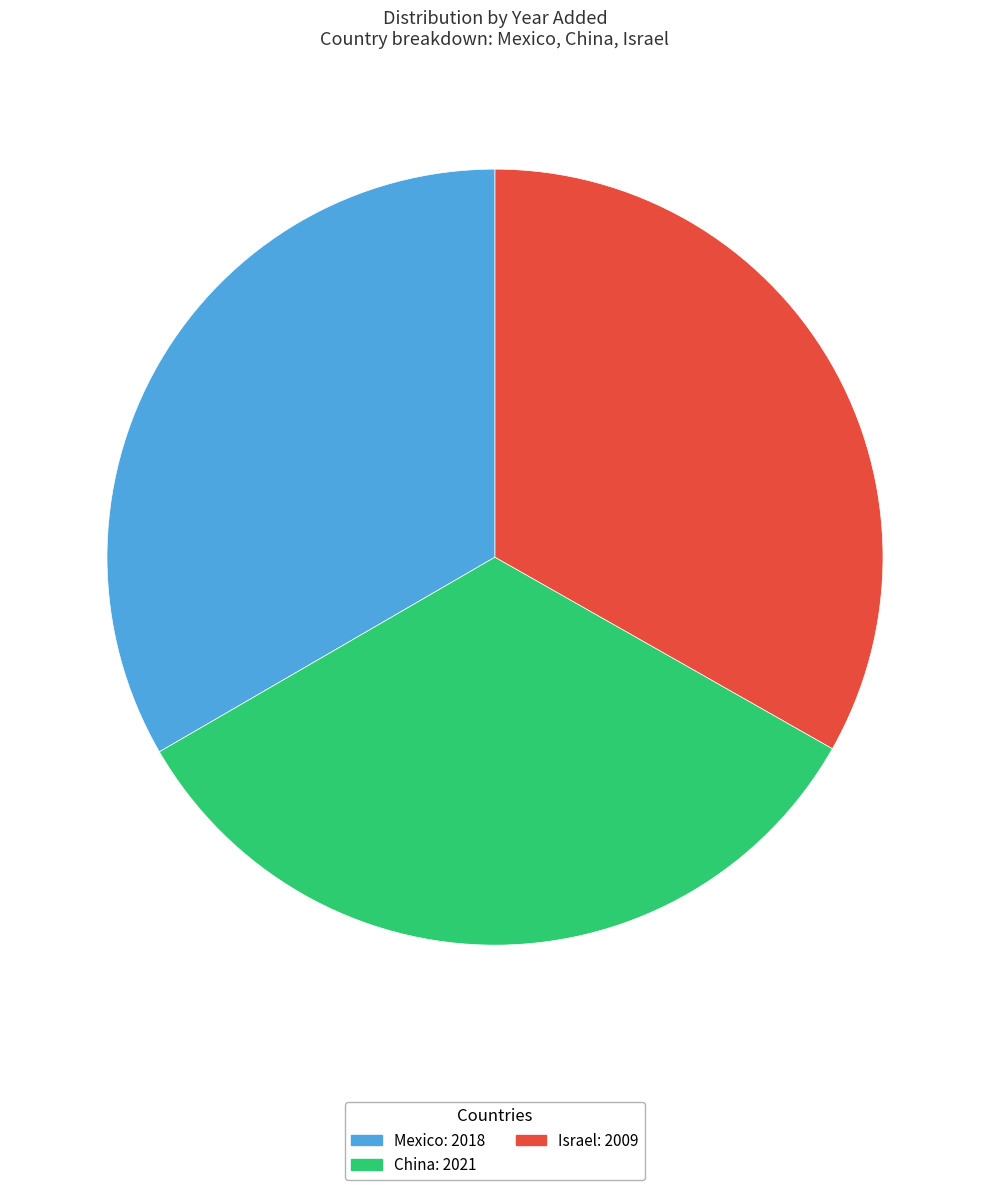

Is the sum of Israel and China greater than half?

Yes